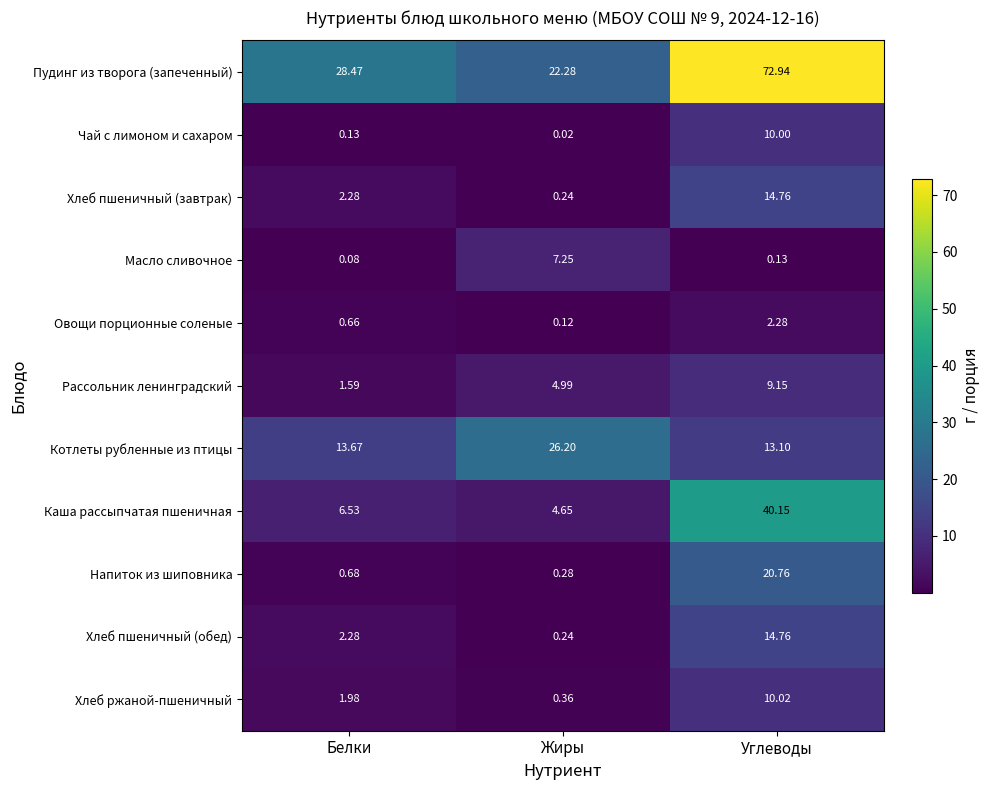

List the labels in order of Каша рассыпчатая пшеничная value, smallest first.

Жиры, Белки, Углеводы